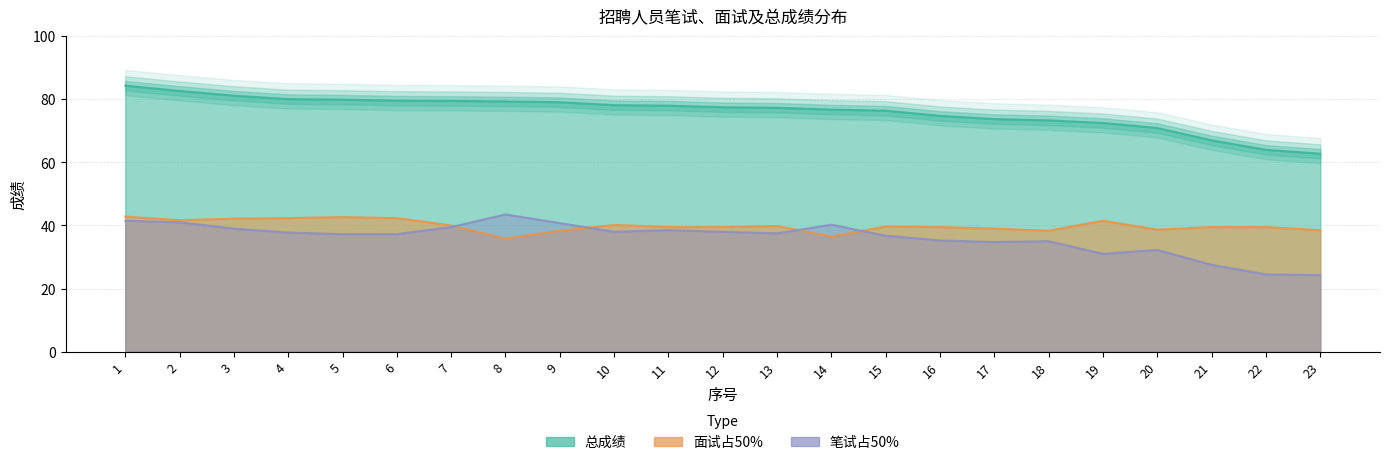

What is the average value of the 总成绩 series?

76.0